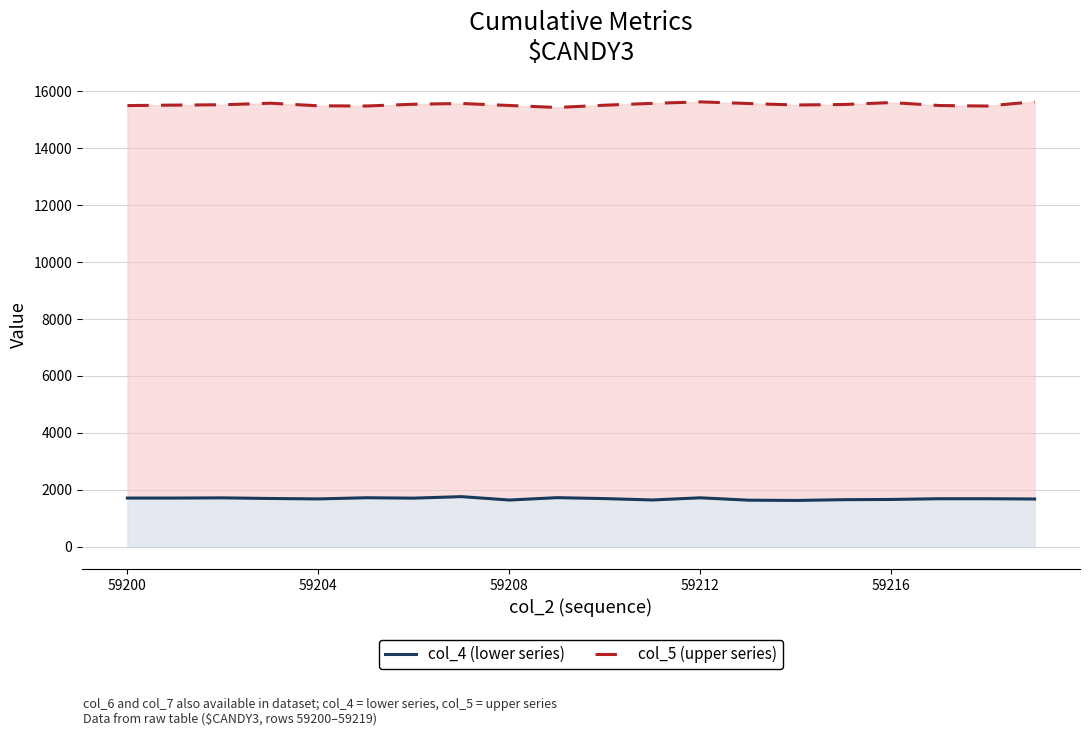

At which category does the chart reach its peak across all series?

19